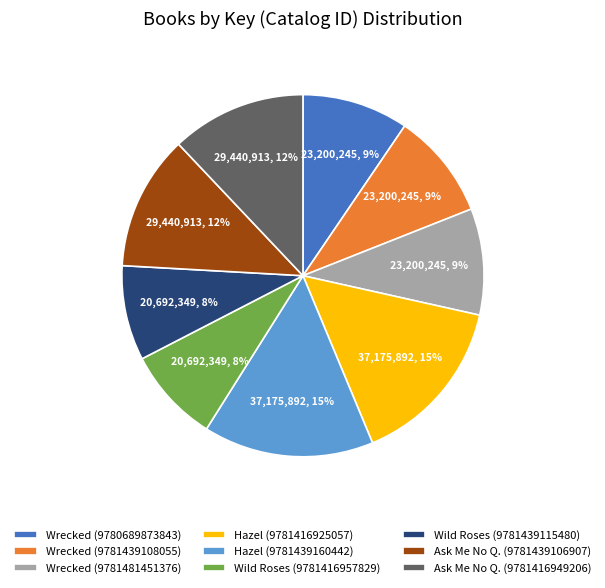

To the nearest percent, what percentage of the pie is Wild Roses (9781439115480)?

8%